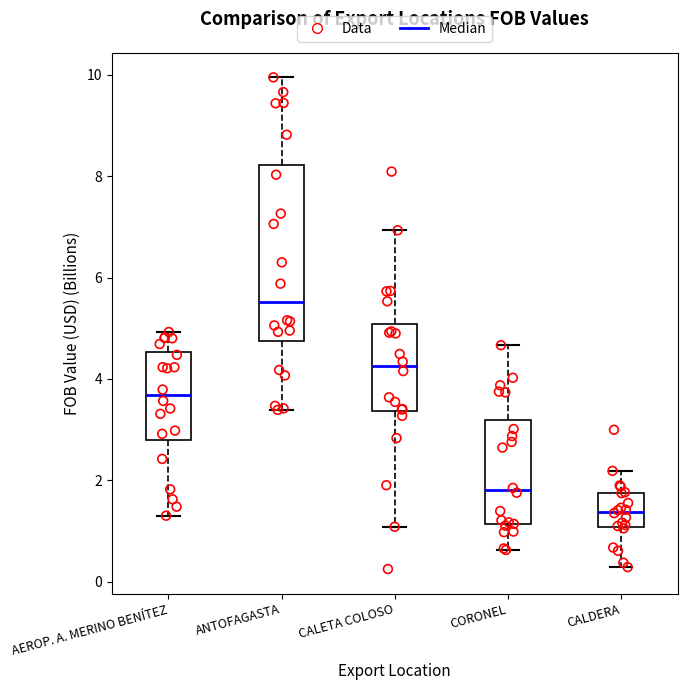

Reading left to right, transcribe this box plot: for each box, give where its median line is, the range the box spans, and where its two whiskers end, as read against the y-axis. The values are not printed on the chart, so give them approximately, as read against the axis.

AEROP. A. MERINO BENÍTEZ: median 3.6, box 2.8 to 4.6, whiskers 1.4 to 5.0
ANTOFAGASTA: median 5.6, box 4.8 to 8.2, whiskers 3.4 to 10.0
CALETA COLOSO: median 4.2, box 3.4 to 5.0, whiskers 1.0 to 7.0
CORONEL: median 1.8, box 1.2 to 3.2, whiskers 0.6 to 4.6
CALDERA: median 1.4, box 1.0 to 1.8, whiskers 0.2 to 2.2